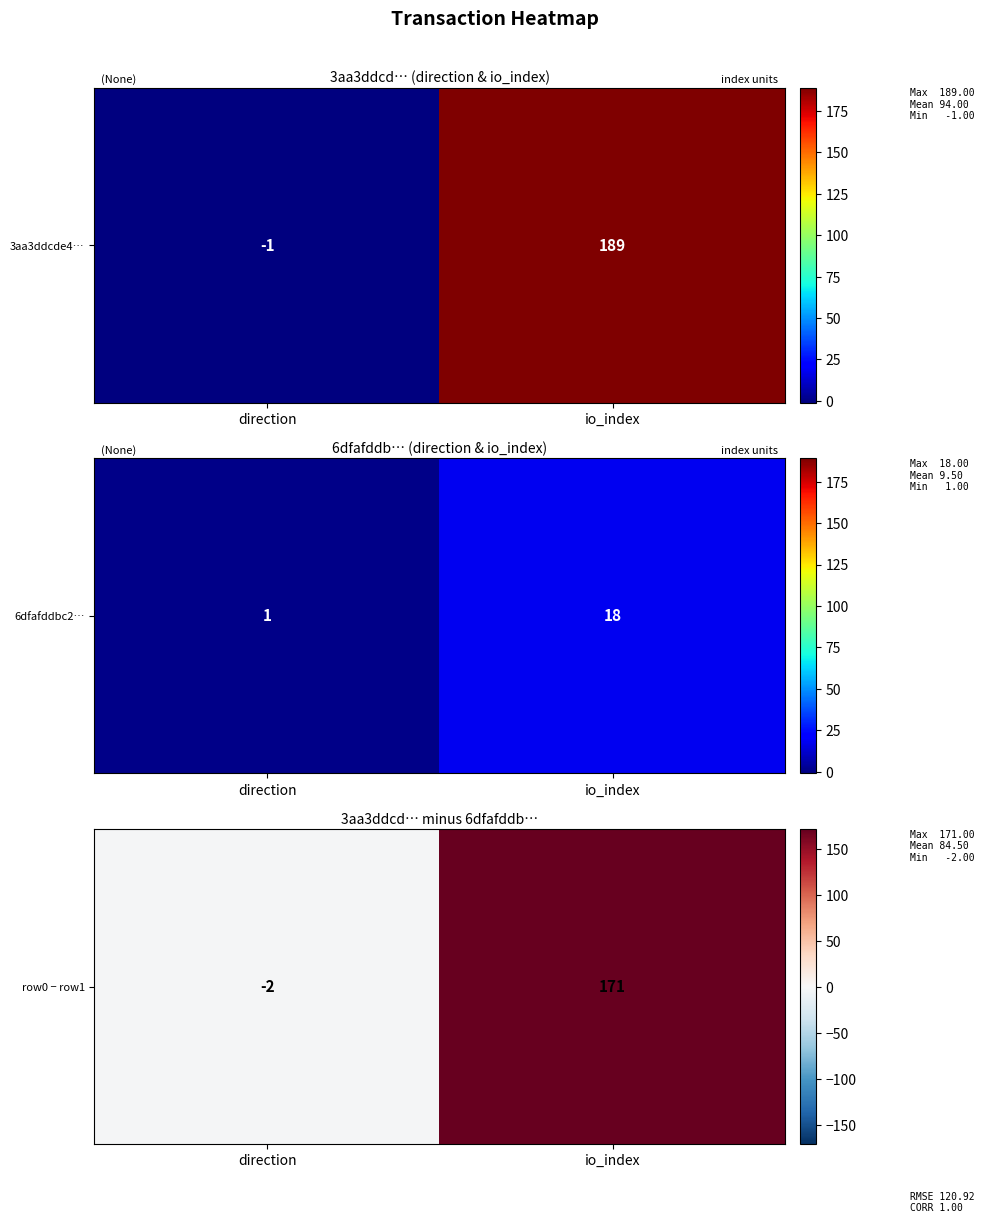

What is the change in value from direction to io_index?

+173